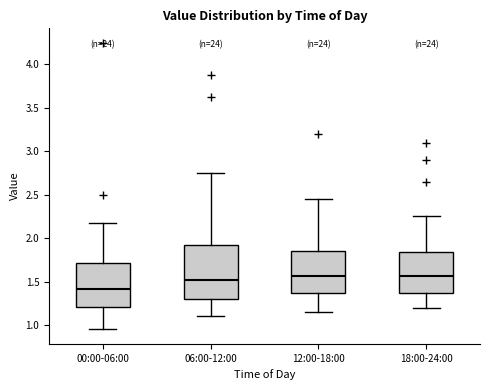

Which box's median line is the lowest?

00:00-06:00